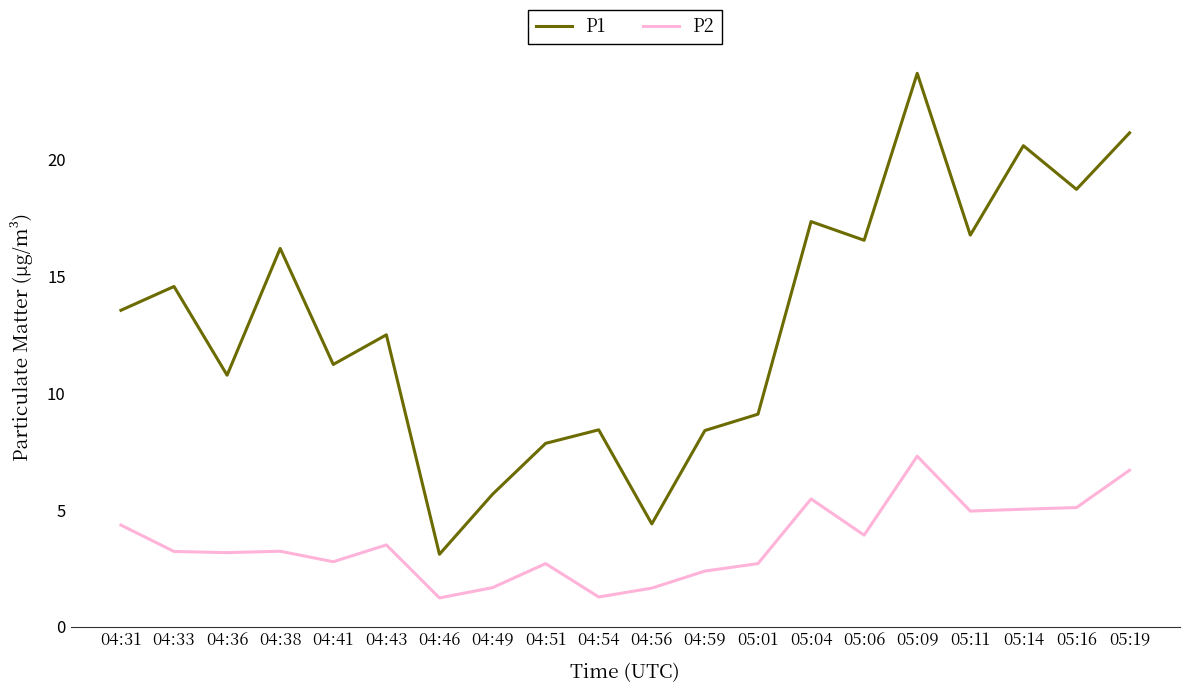

Rank the series by their maximum value, from lowest to highest.

P2, P1